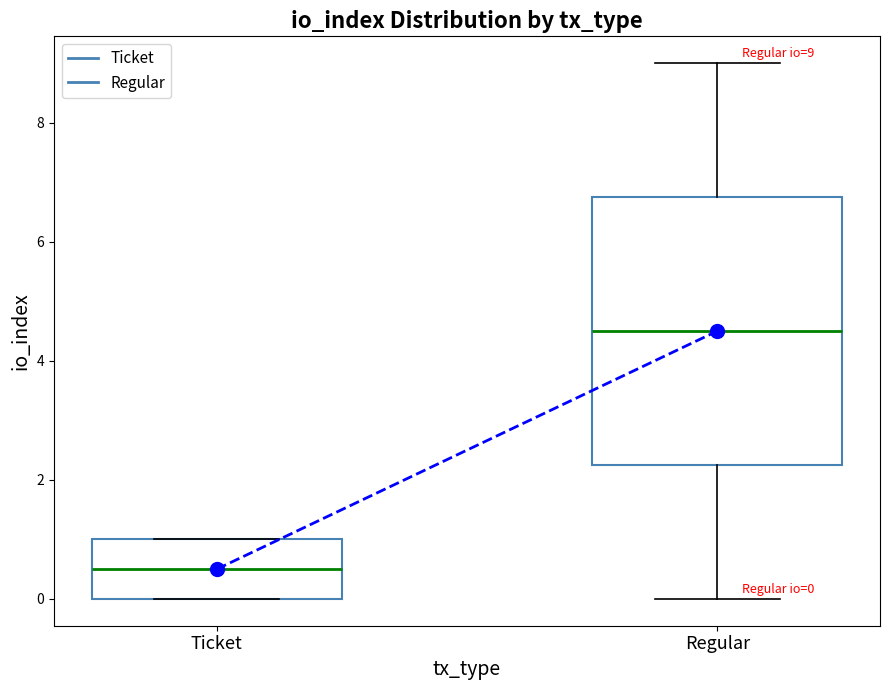

Which box's median line is the highest?

Regular